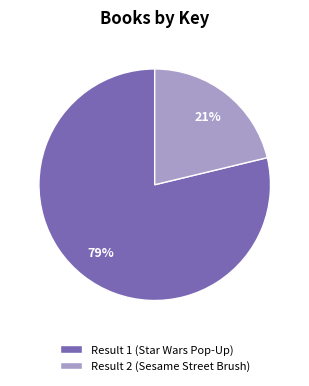

Is there a majority slice in this chart?

Yes